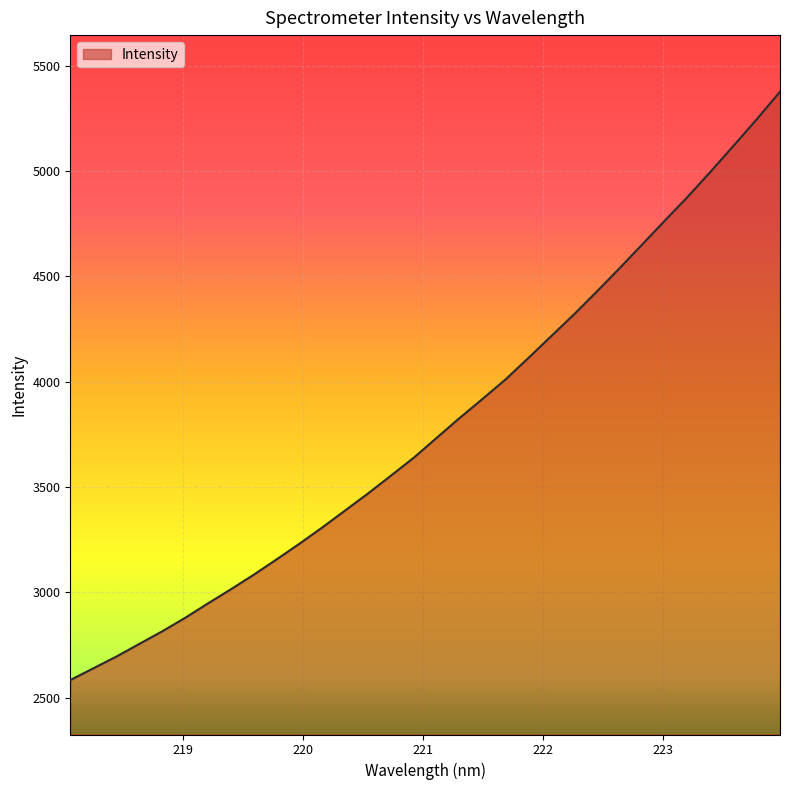

What is the maximum value shown in the chart?

5376.9